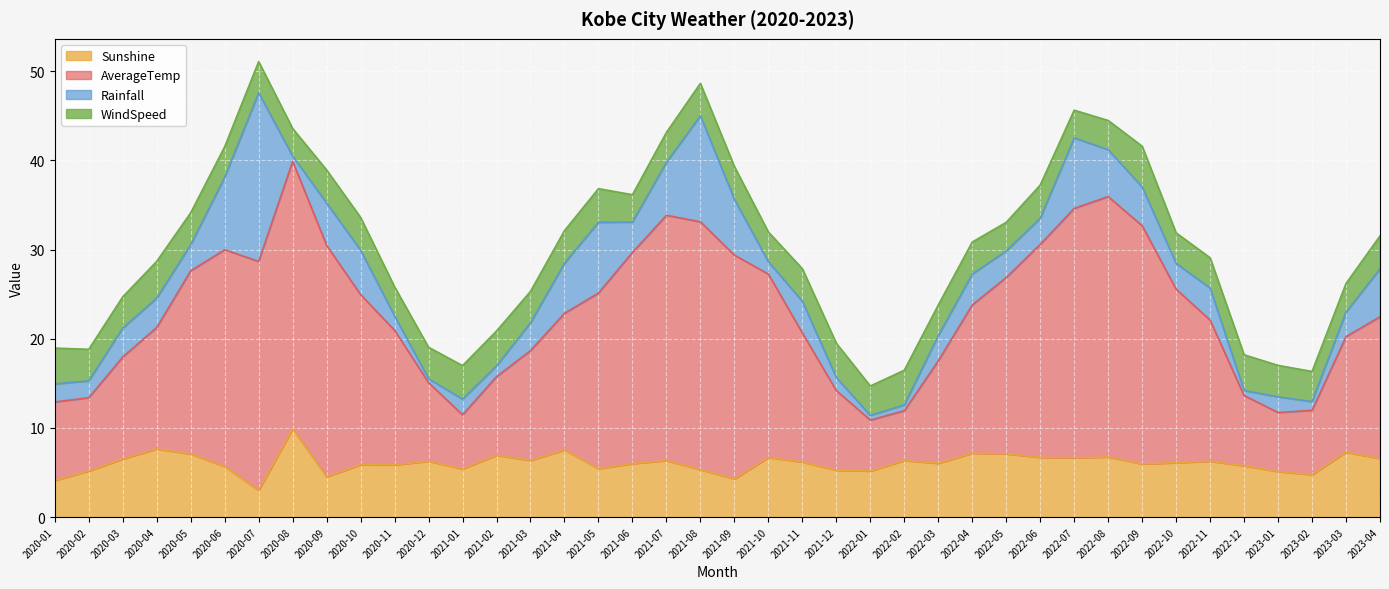

What is the total value across all series at 2020-03?

24.7